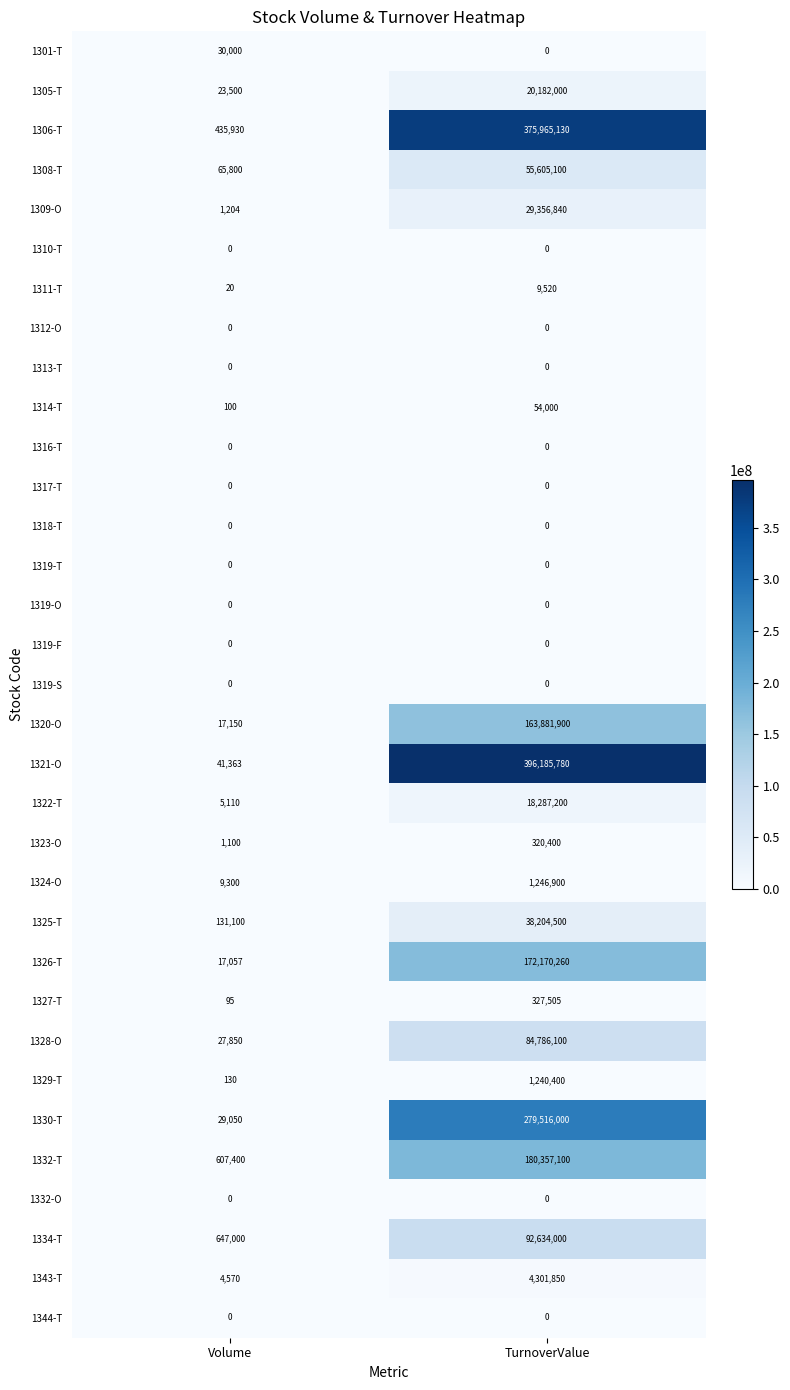

Between Volume and TurnoverValue, which series saw the biggest shift?

1321-O